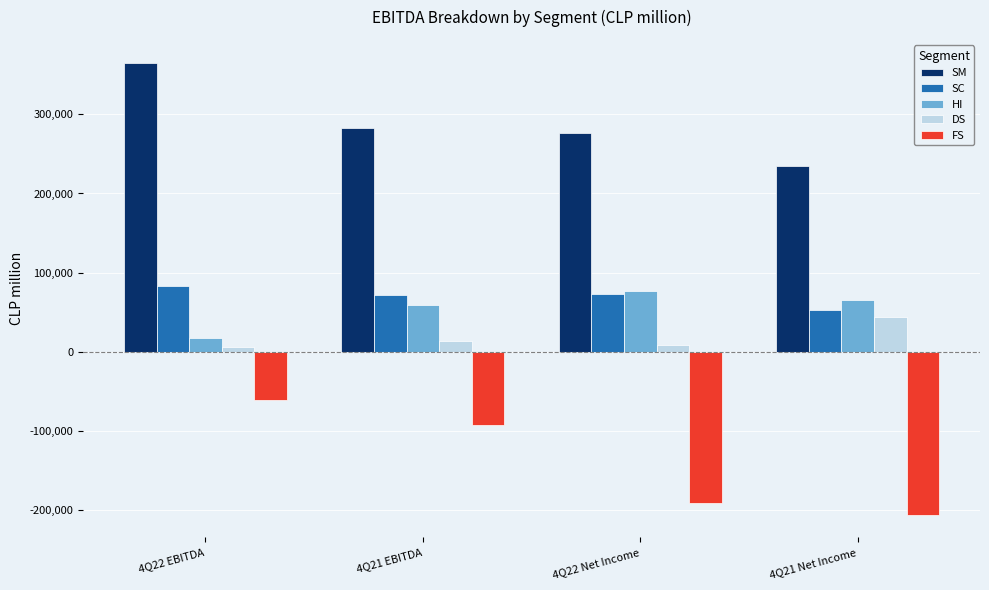

Where is DS nearest to the value 25261?

4Q21 EBITDA